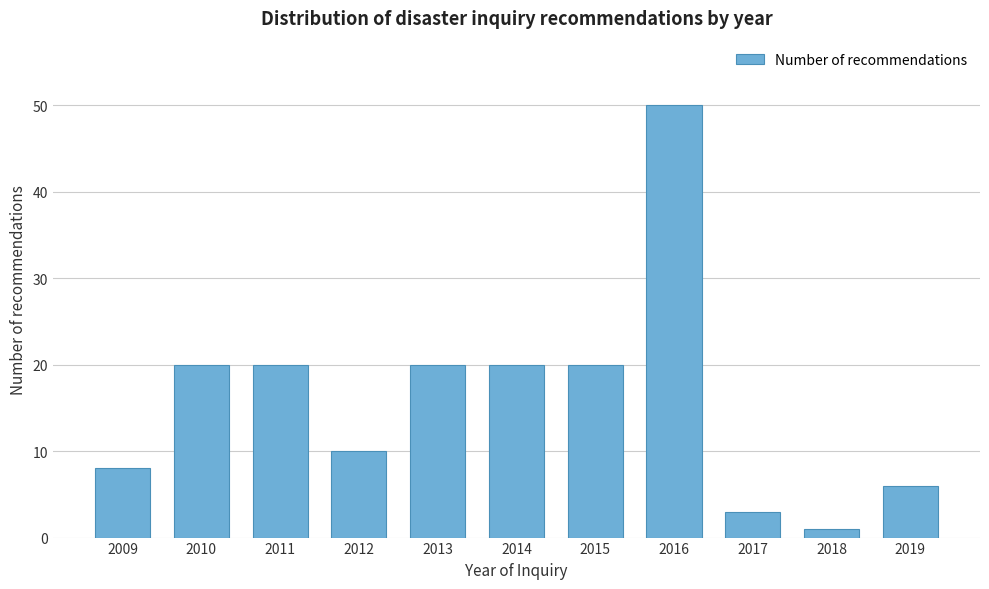

Reading left to right, extract all data points from this chart.

2009=8	2010=20	2011=20	2012=10	2013=20	2014=20	2015=20	2016=50	2017=3	2018=1	2019=6